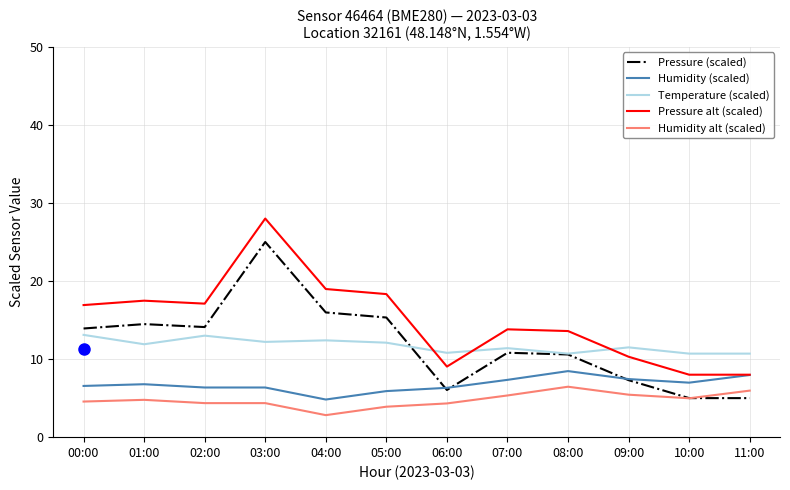

At which category does the chart reach its peak across all series?

03:00